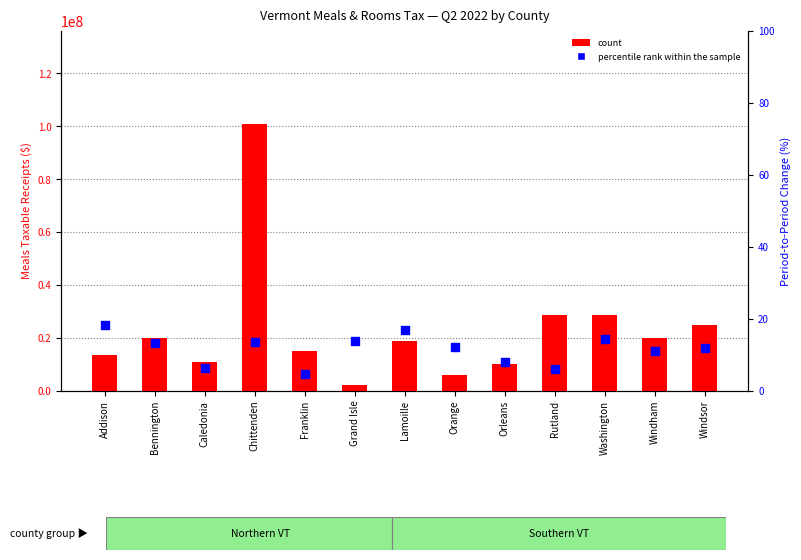

At which category is the sum across all series the highest?

Chittenden